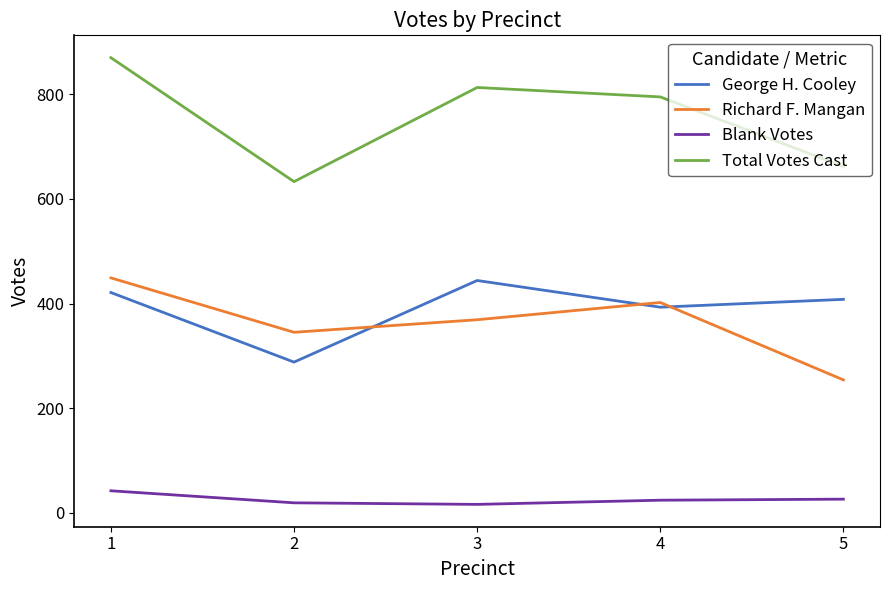

Read the Richard F. Mangan value at 1, to the nearest 50.

450